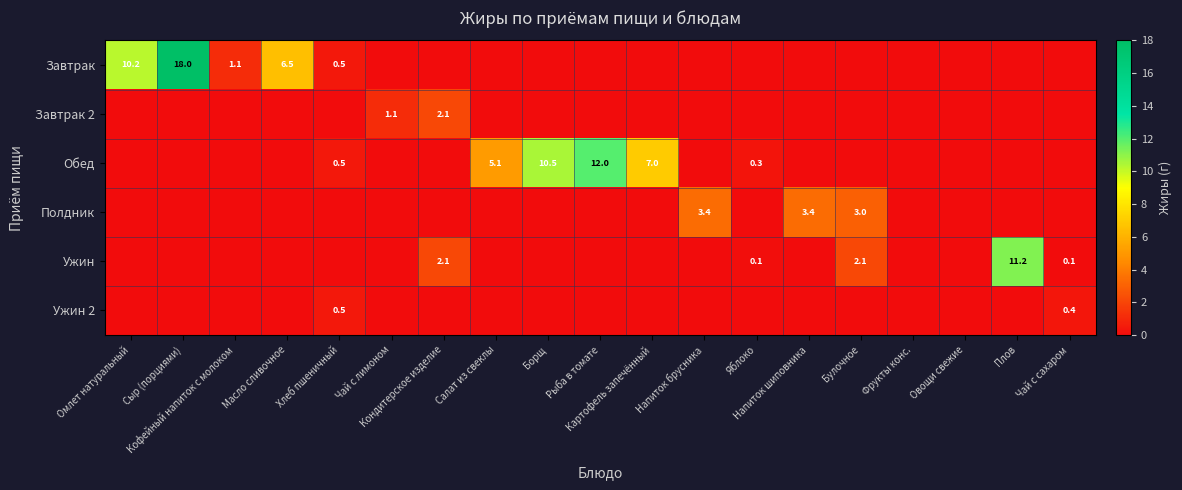

How many values in the Ужин series exceed 0?

5